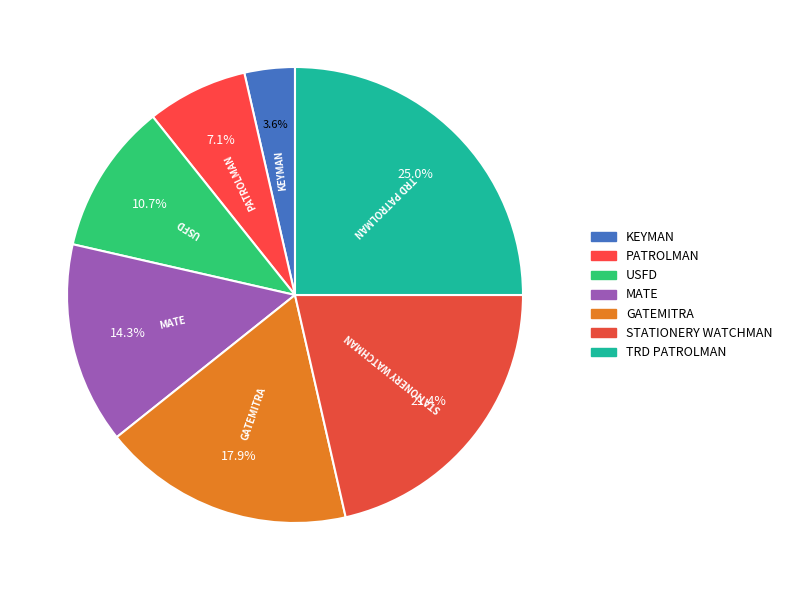

How much of the chart is everything except STATIONERY WATCHMAN?

78.6%